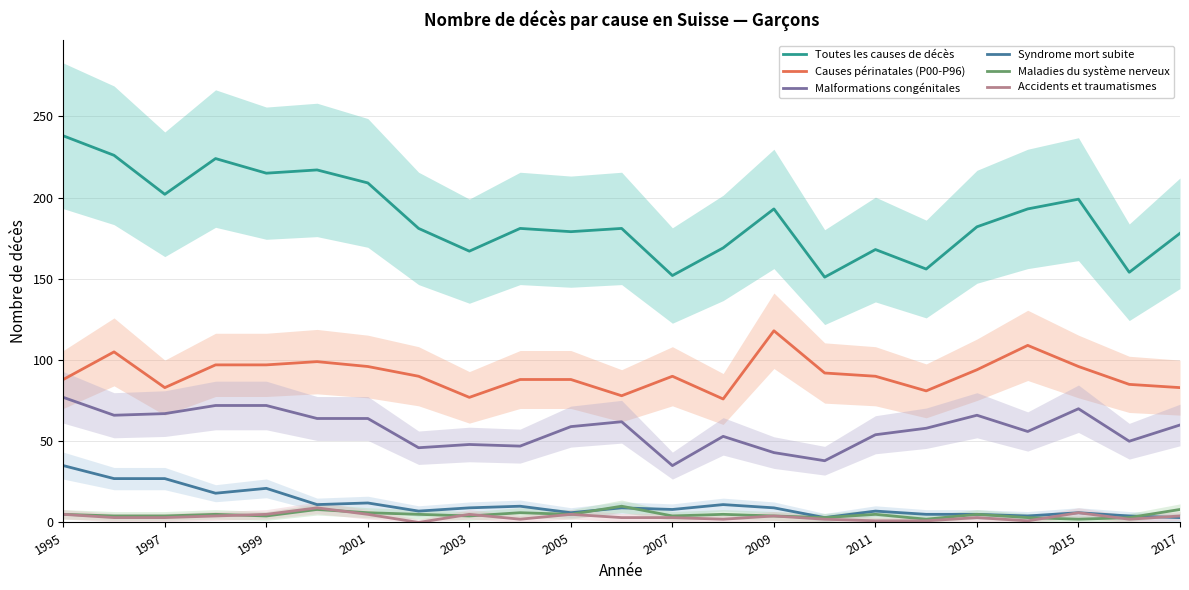

Which series has the largest total across all categories?

Toutes les causes de décès